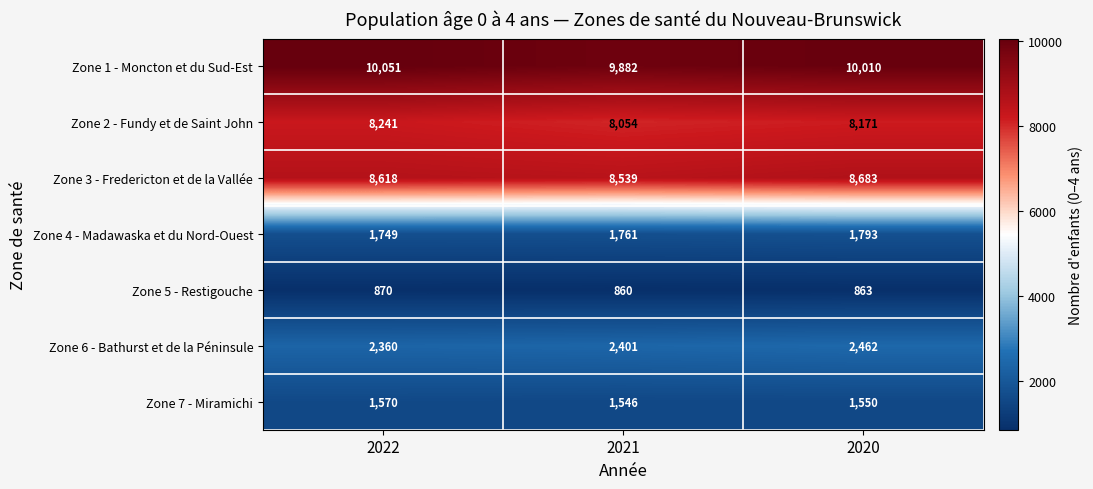

At which category does the chart reach its minimum across all series?

2021